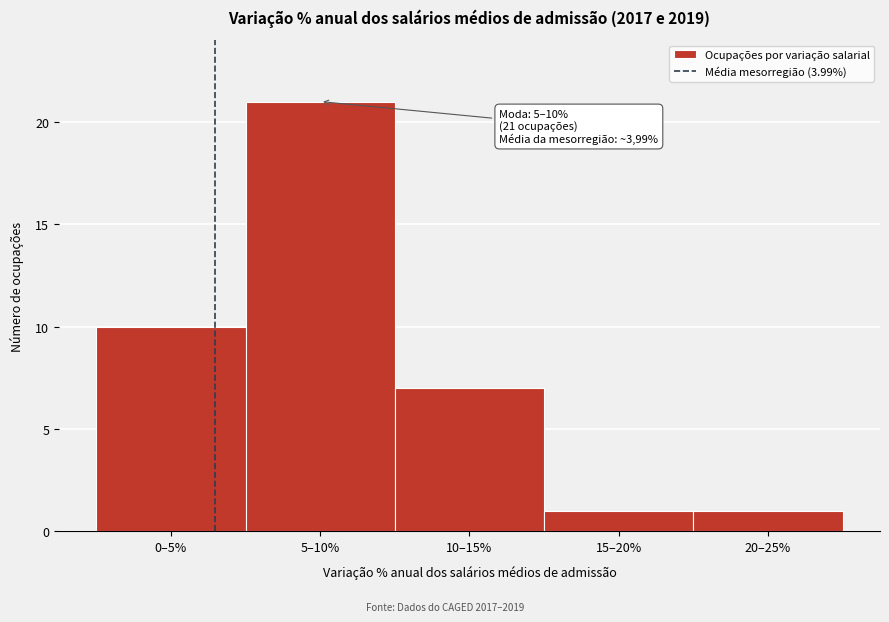

Reading left to right, list all the values displayed in this chart.

10	21	7	1	1